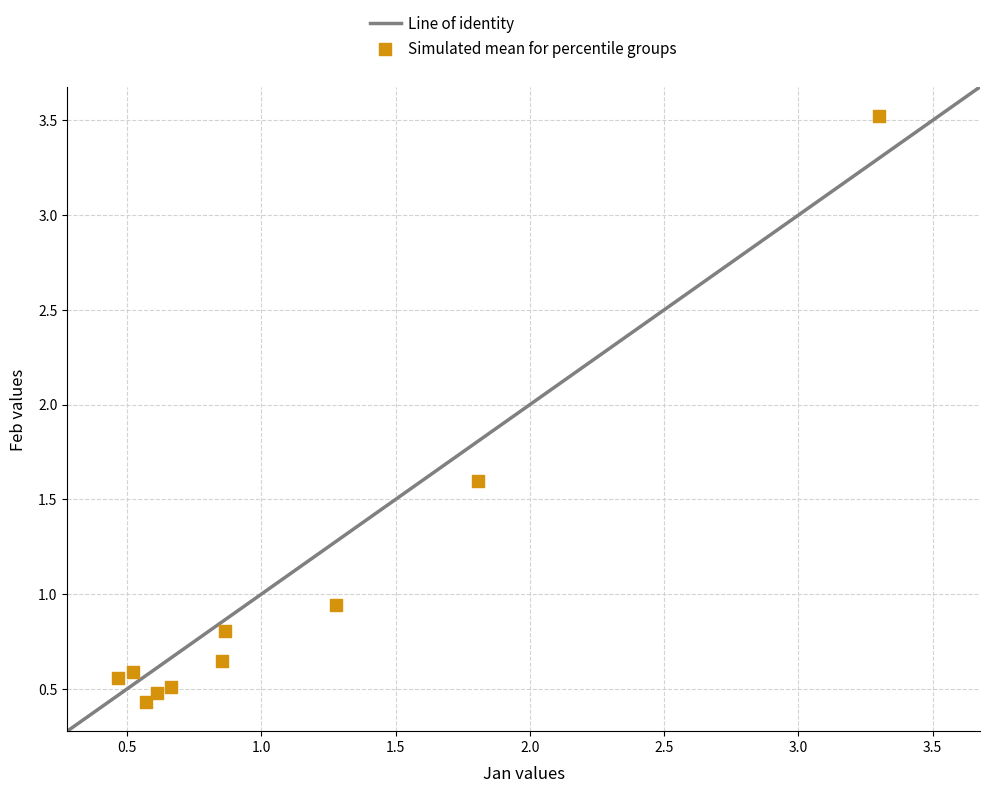

What is the range of Y values (max minus min)?

3.1